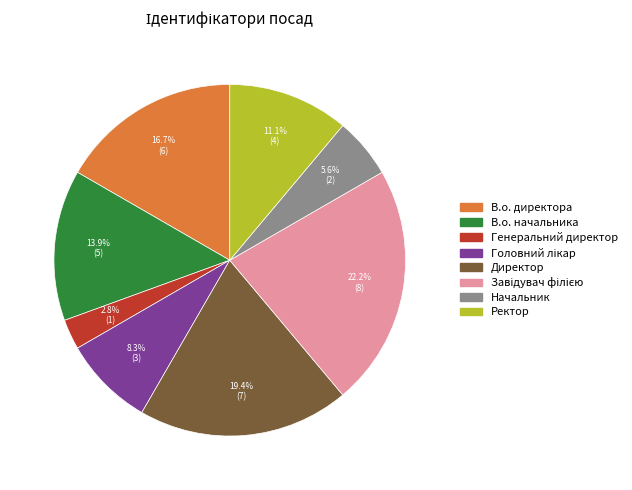

What is the smallest slice in the pie chart?

Генеральний директор